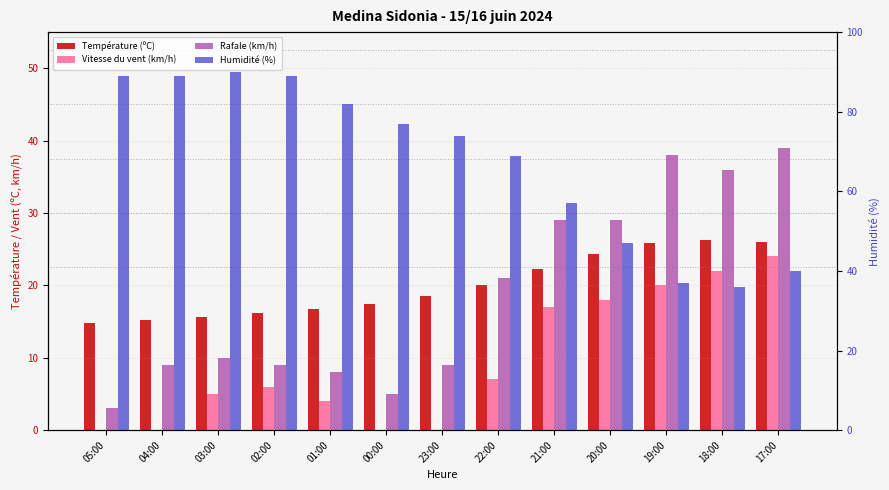

At how many categories does at least one series exceed 21?

13